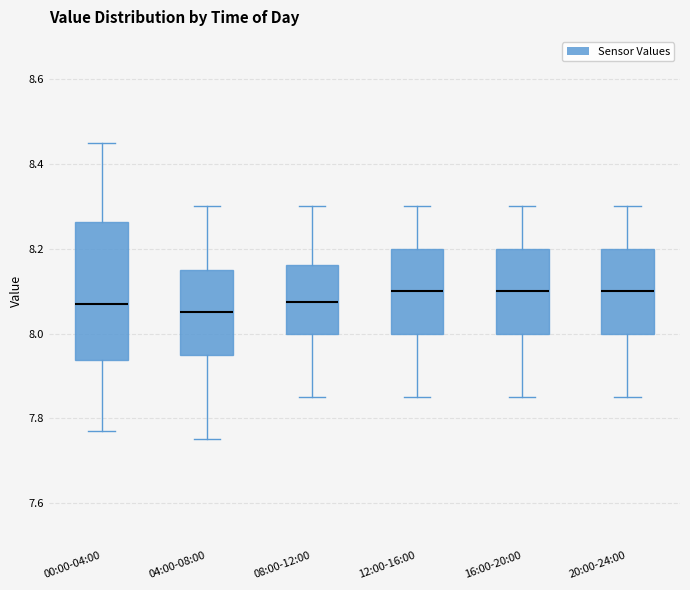

Reading left to right, read every box against the y-axis: the position of its median line, the range the box covers, and the ends of its whiskers. The values are not printed on the chart, so give them approximately, as read against the axis.

00:00-04:00: median 8.08, box 7.94 to 8.26, whiskers 7.78 to 8.46
04:00-08:00: median 8.06, box 7.96 to 8.16, whiskers 7.76 to 8.30
08:00-12:00: median 8.08, box 8.00 to 8.16, whiskers 7.86 to 8.30
12:00-16:00: median 8.10, box 8.00 to 8.20, whiskers 7.86 to 8.30
16:00-20:00: median 8.10, box 8.00 to 8.20, whiskers 7.86 to 8.30
20:00-24:00: median 8.10, box 8.00 to 8.20, whiskers 7.86 to 8.30